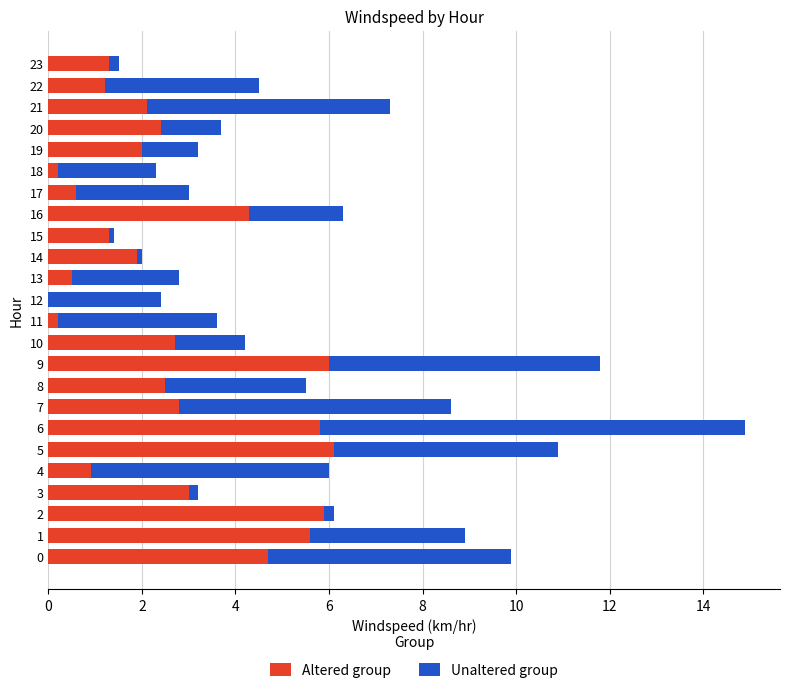

What is the maximum value for Altered group?

6.1